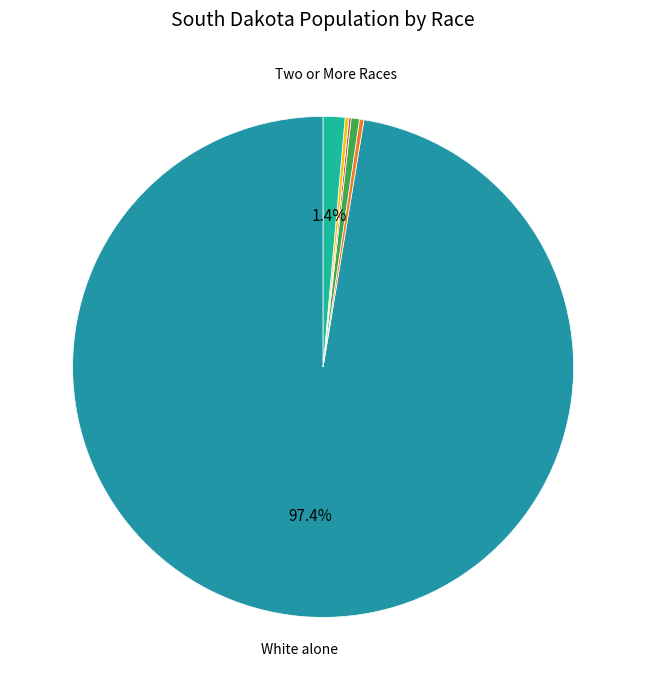

Which slice is the smallest?

Native Hawaiian and Other Pacific